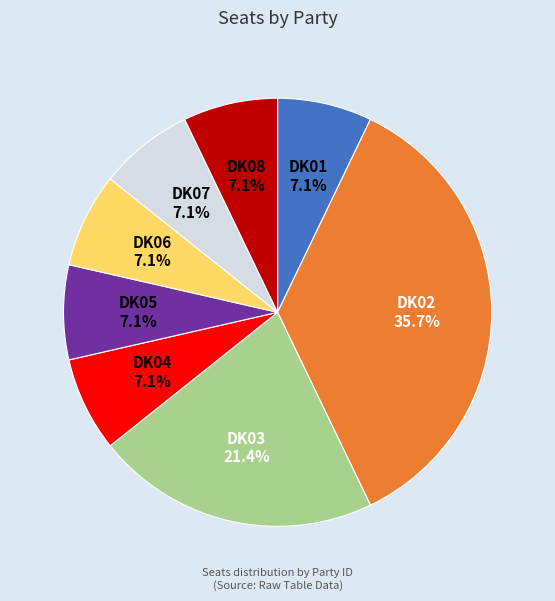

How many slices are in this pie chart?

8